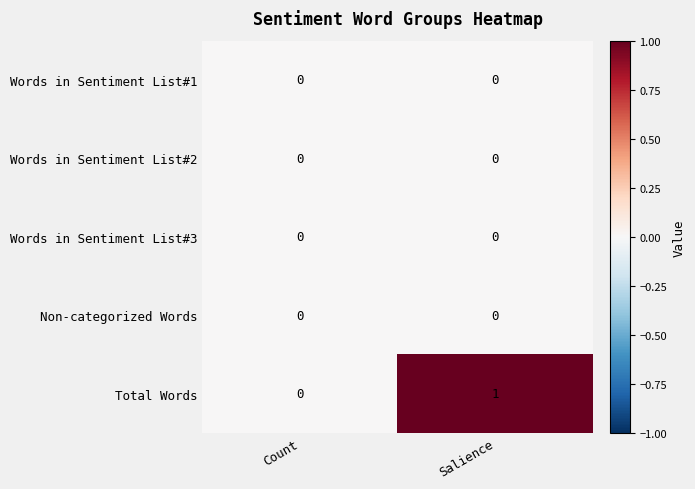

Which series has the largest total across all categories?

Total Words